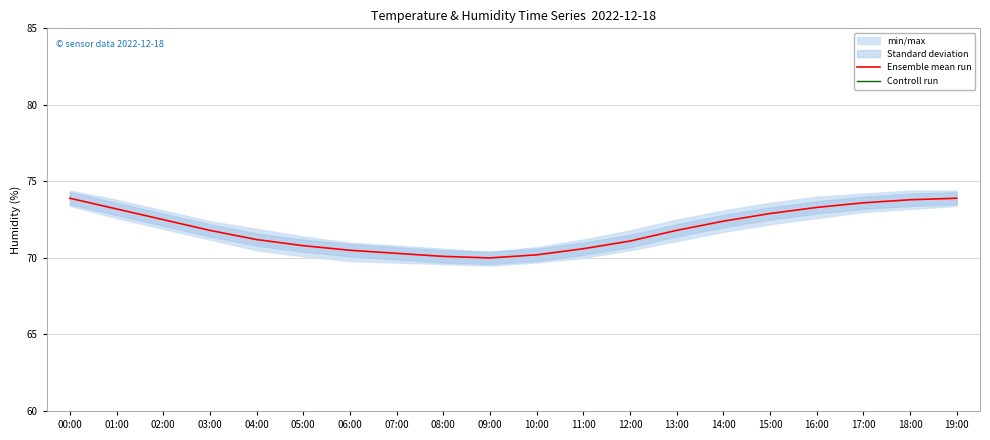

List the series in order of their overall mean, highest first.

Ensemble mean run, Controll run